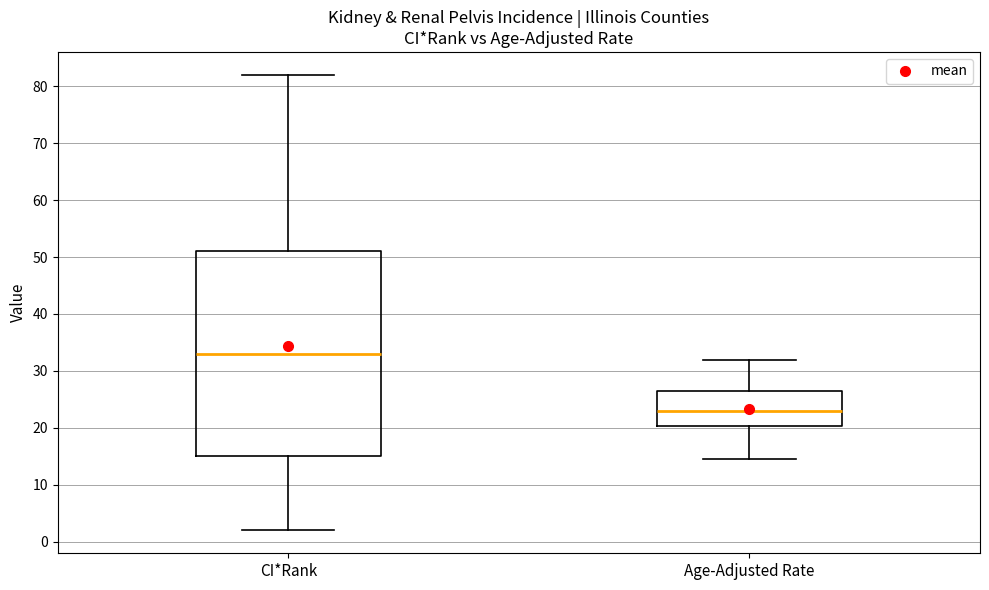

Reading left to right, transcribe this box plot: for each box, give where its median line is, the range the box spans, and where its two whiskers end, as read against the y-axis. The values are not printed on the chart, so give them approximately, as read against the axis.

CI*Rank: median 33, box 15 to 51, whiskers 2 to 82
Age-Adjusted Rate: median 23, box 20 to 26, whiskers 15 to 32